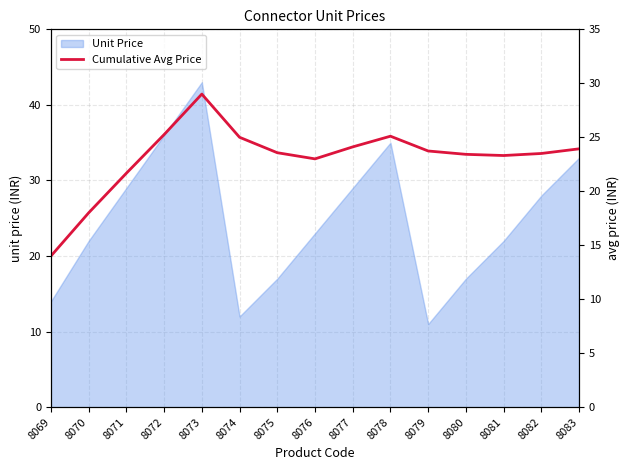

Which has a higher value, 8078 or 8076?

8078